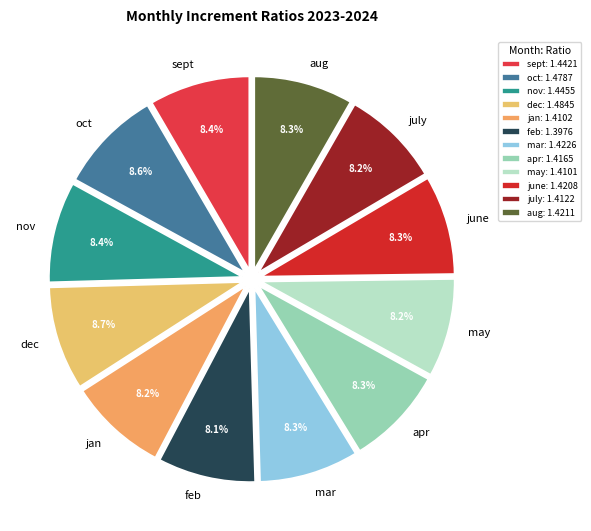

How much of the chart is everything except mar?

91.7%